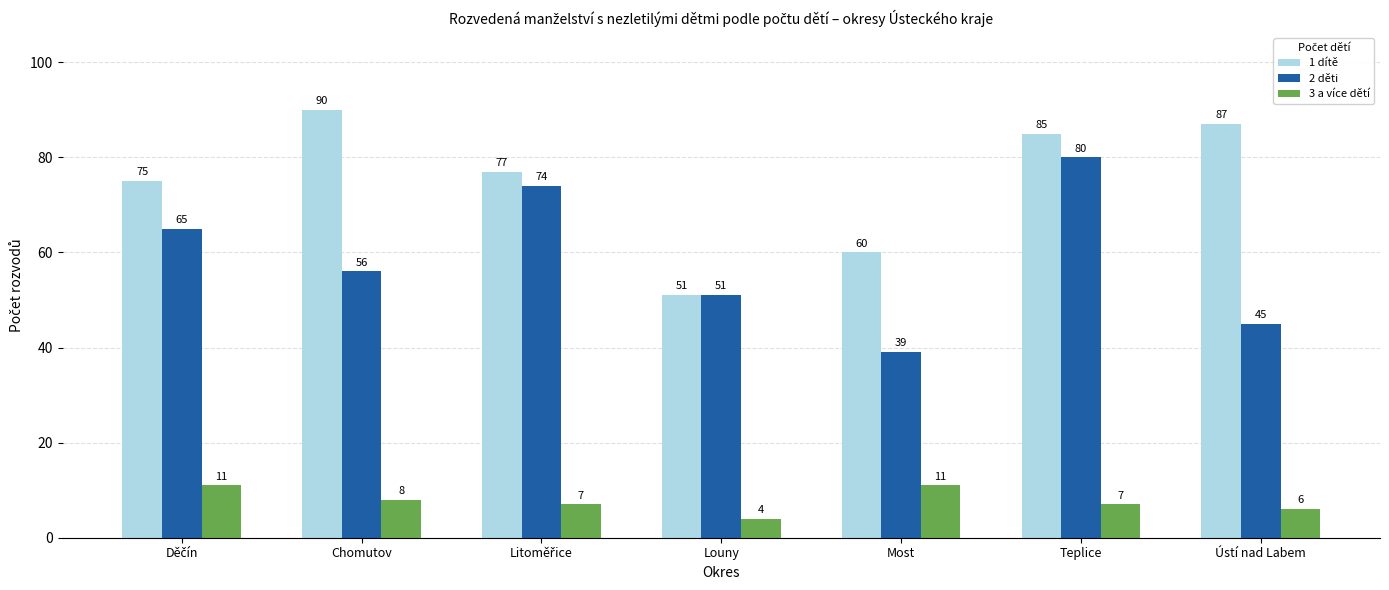

Reading left to right, extract all data points from this chart.

1 dítě: 75	90	77	51	60	85	87
2 děti: 65	56	74	51	39	80	45
3 a více dětí: 11	8	7	4	11	7	6